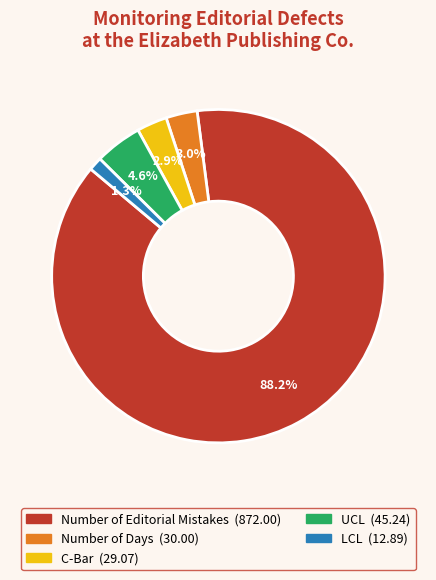

What is the ratio of the value at LCL to the value at C-Bar?

0.4